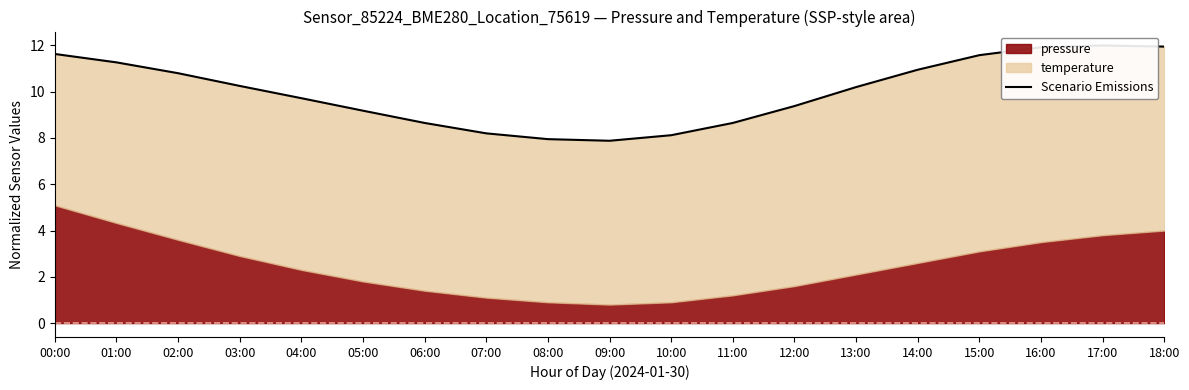

Reading right to left, list all the values displayed in this chart.

11.9	12.0	11.9	11.6	10.9	10.2	9.4	8.7	8.1	7.9	8.0	8.2	8.7	9.2	9.7	10.2	10.8	11.3	11.6